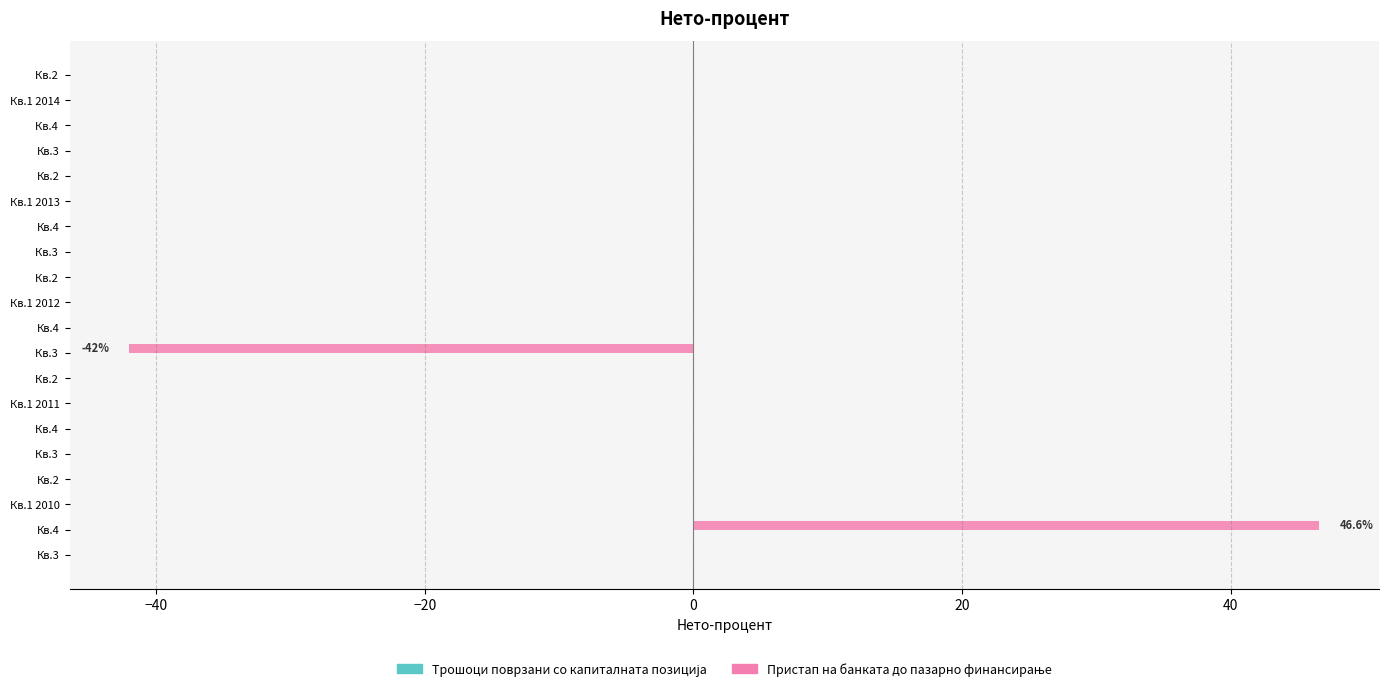

Count the number of categories in the chart.

20